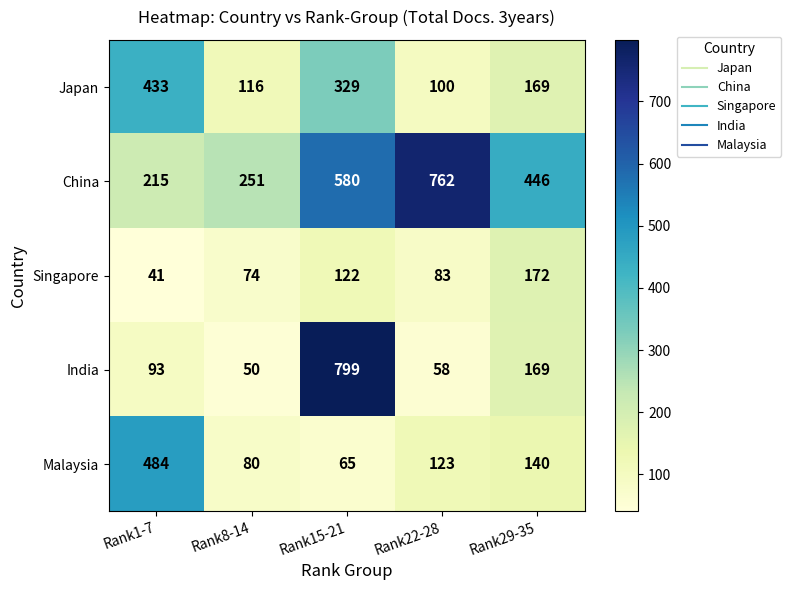

Which series has the largest total across all categories?

China